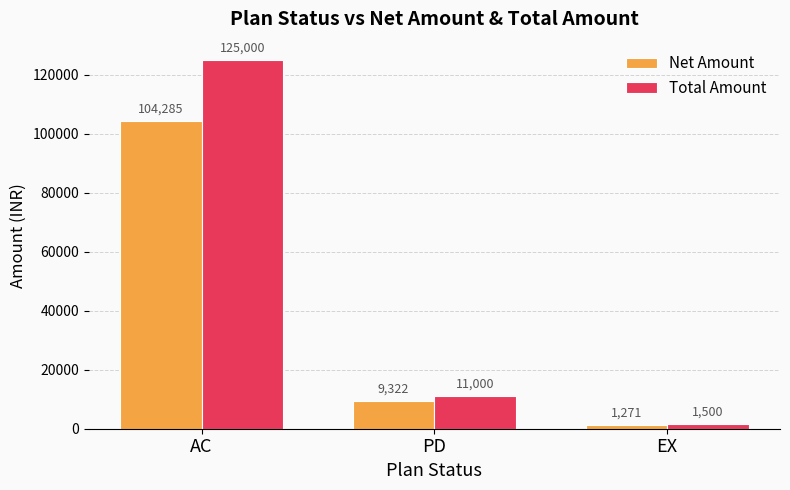

What is the minimum value for Net Amount?

1271.2